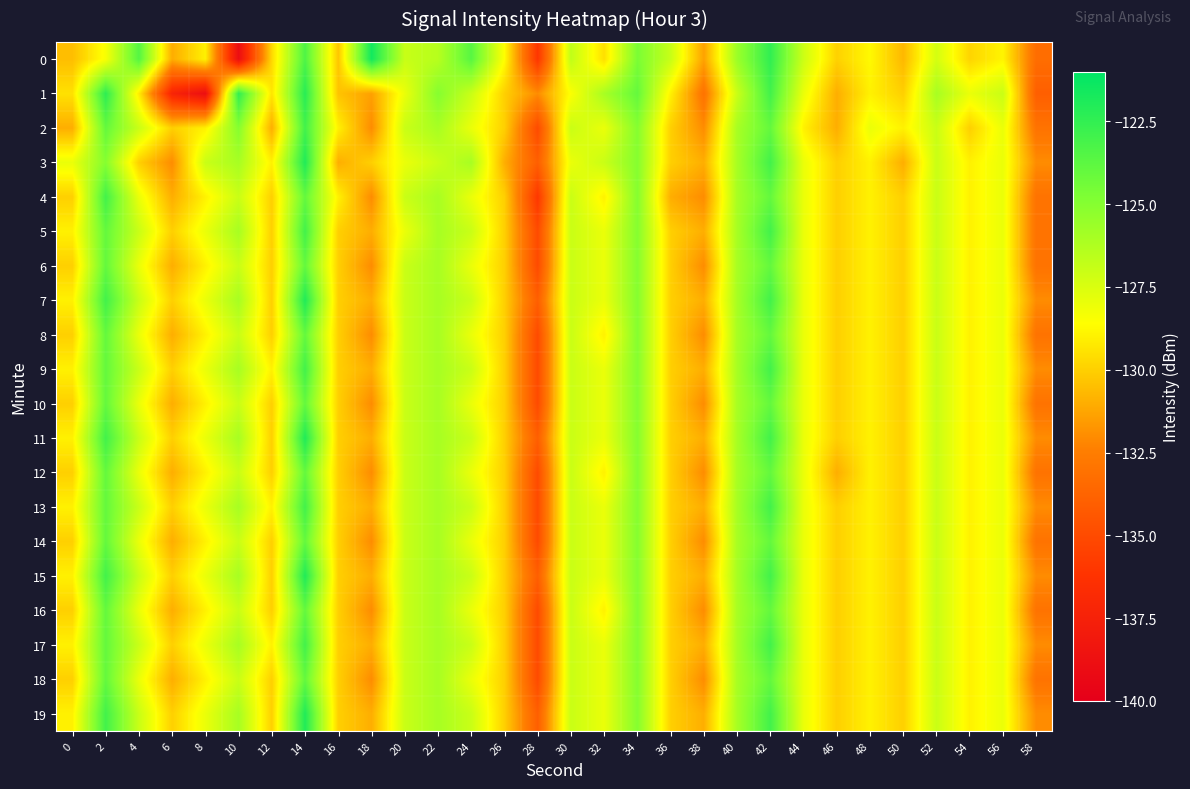

What is the smallest value displayed?

-138.9